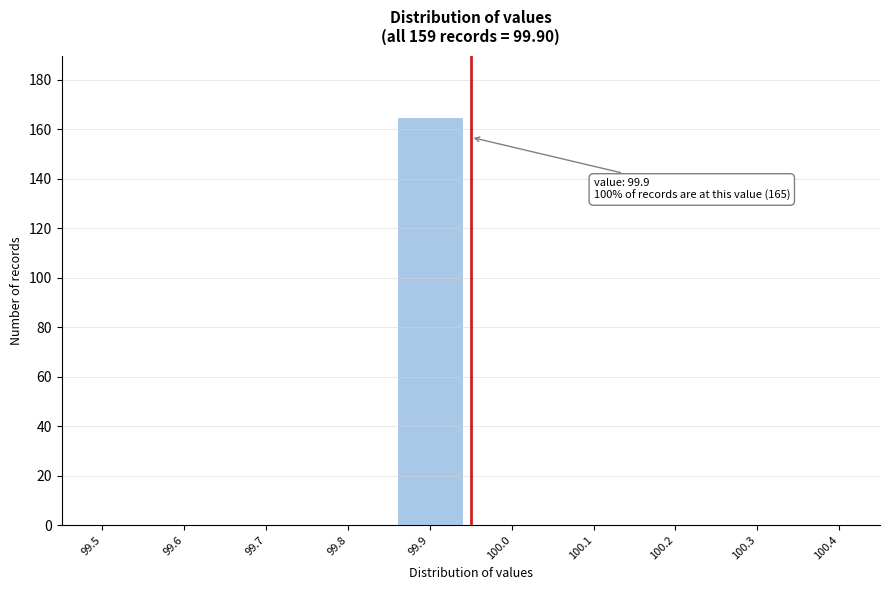

Reading left to right, transcribe all the data shown in this chart.

99.5=0	99.6=0	99.7=0	99.8=0	99.9=165	100.0=0	100.1=0	100.2=0	100.3=0	100.4=0